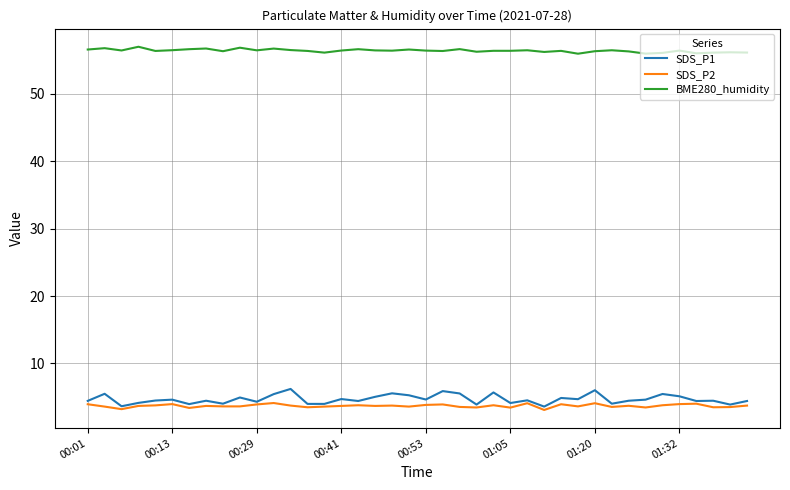

What is the average value of the BME280_humidity series?

56.4